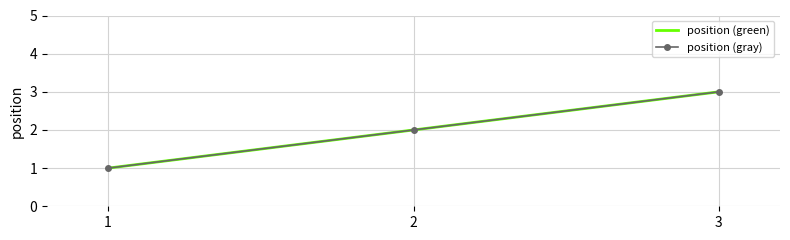

How many lines are shown in the chart?

2